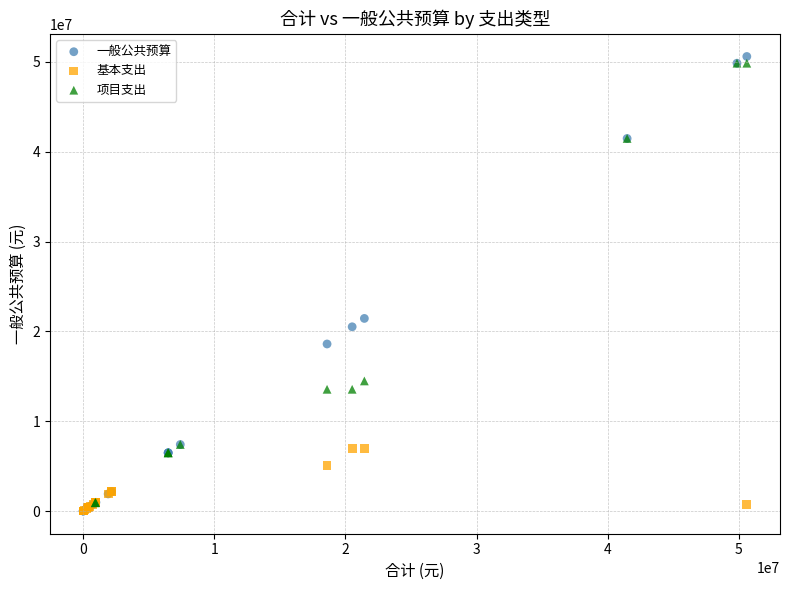

Which series has the largest Y range (max minus min)?

一般公共预算